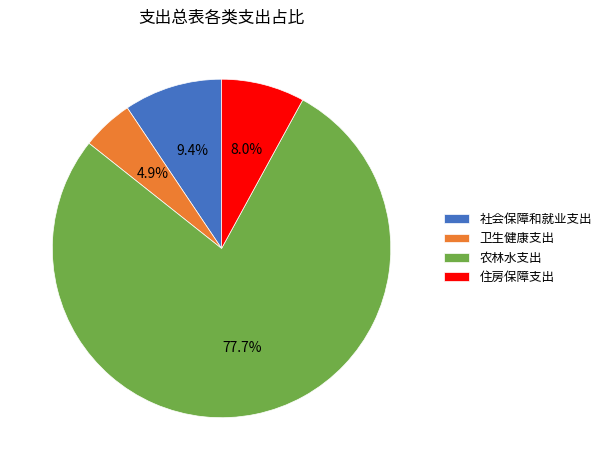

Which category has the biggest portion of the pie?

农林水支出